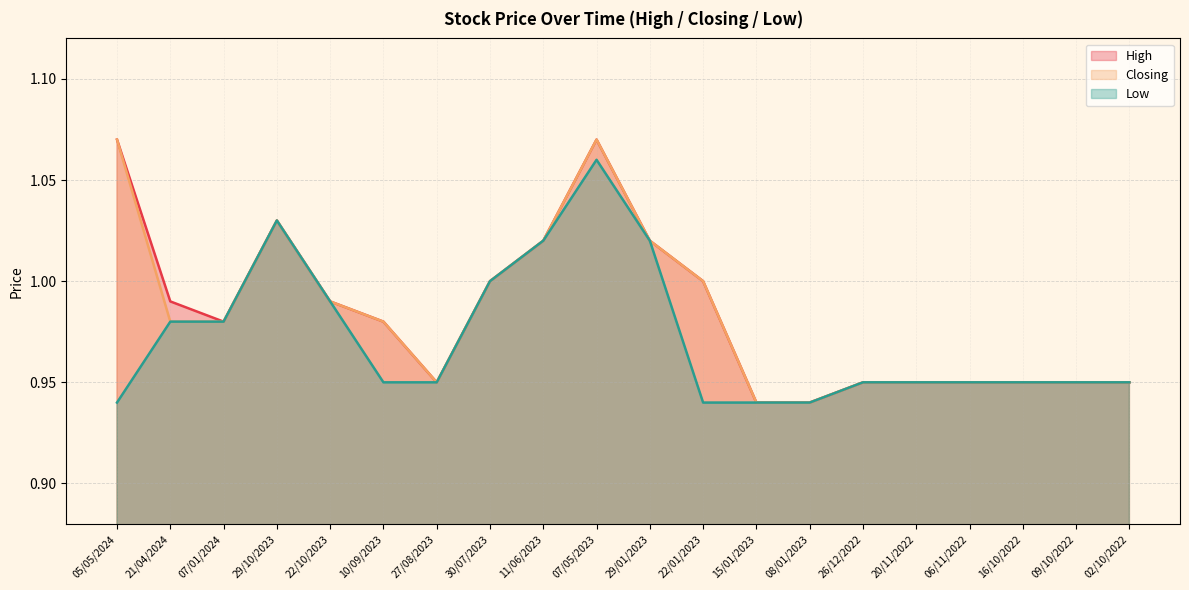

What are all the series names shown in the legend?

High, Closing, Low